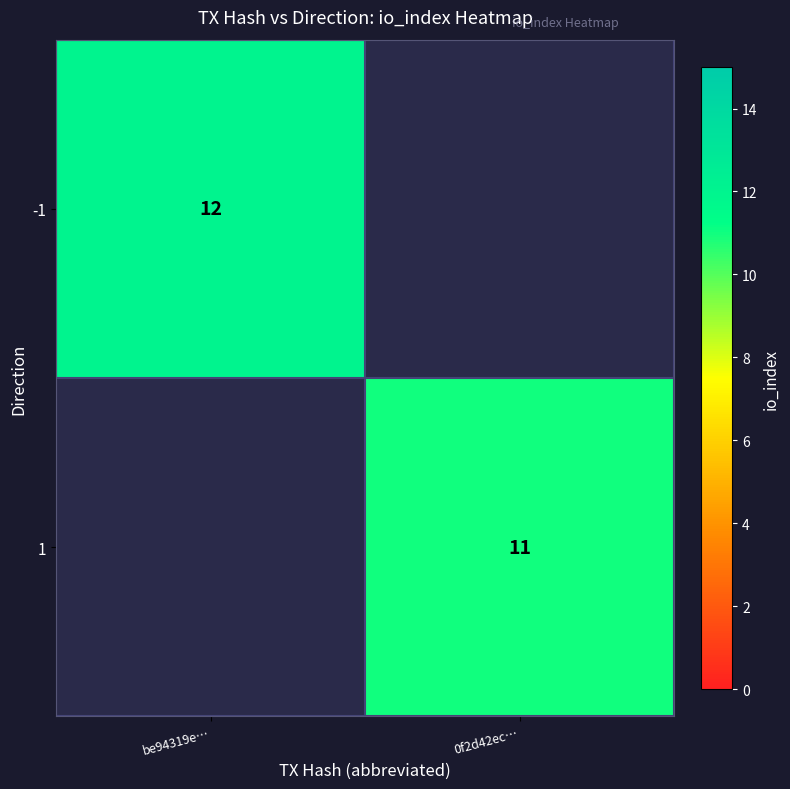

Is the value of -1 at be94319e… greater than the value of 1 at 0f2d42ec…?

Yes